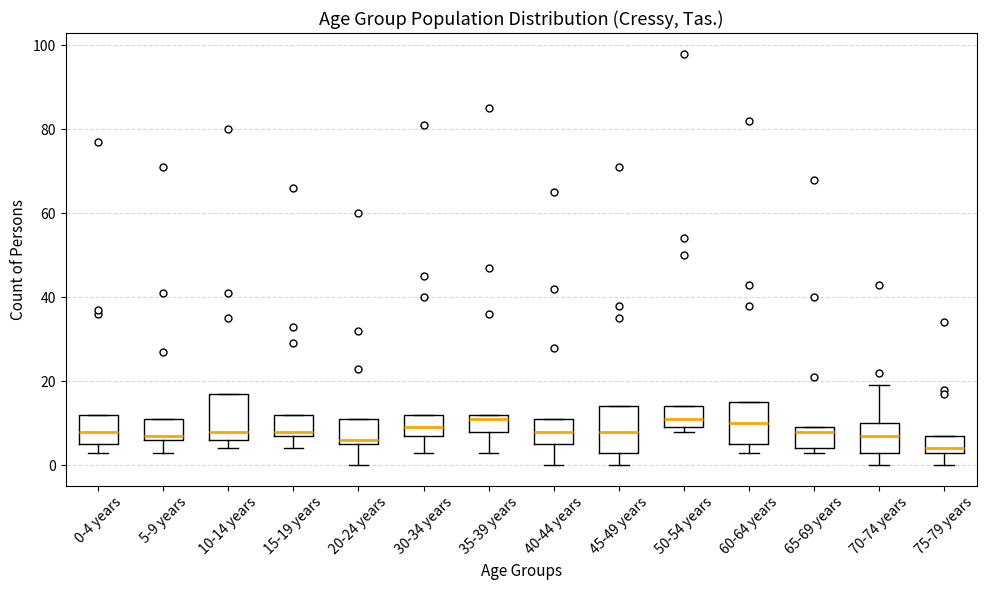

Reading left to right, read every box against the y-axis: the position of its median line, the range the box covers, and the ends of its whiskers. The values are not printed on the chart, so give them approximately, as read against the axis.

0-4 years: median 8, box 6 to 12, whiskers 4 to 12
5-9 years: median 8, box 6 to 12, whiskers 4 to 12
10-14 years: median 8, box 6 to 18, whiskers 4 to 18
15-19 years: median 8 (just above the box's lower edge), box 8 to 12, whiskers 4 to 12
20-24 years: median 6 (just above the box's lower edge), box 6 to 12, whiskers 0 to 12
30-34 years: median 10, box 8 to 12, whiskers 4 to 12
35-39 years: median 12 (just below the box's upper edge), box 8 to 12, whiskers 4 to 12
40-44 years: median 8, box 6 to 12, whiskers 0 to 12
45-49 years: median 8, box 4 to 14, whiskers 0 to 14
50-54 years: median 12, box 10 to 14, whiskers 8 to 14
60-64 years: median 10, box 6 to 16, whiskers 4 to 16
65-69 years: median 8, box 4 to 10, whiskers 4 (just below the box's lower edge) to 10
70-74 years: median 8, box 4 to 10, whiskers 0 to 20
75-79 years: median 4 (just above the box's lower edge), box 4 to 8, whiskers 0 to 8